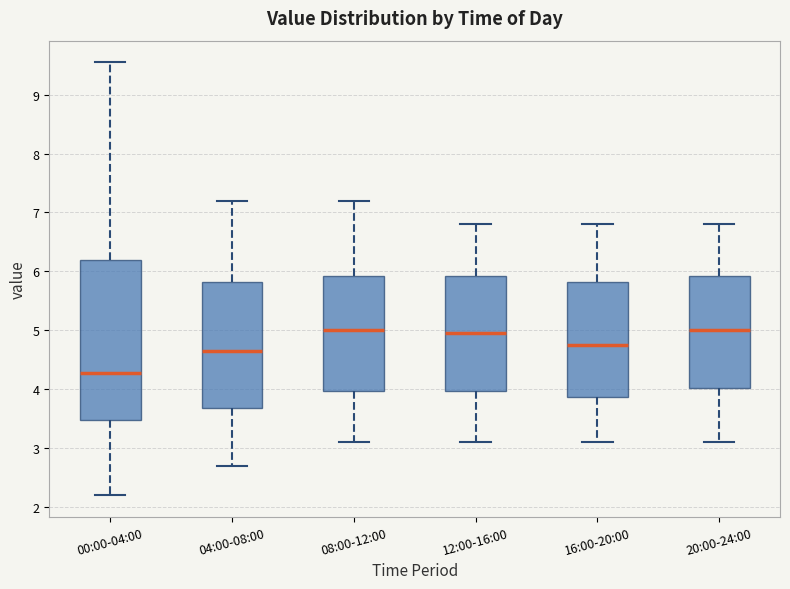

Comparing the boxes themselves (not the whiskers), which one is the tallest?

00:00-04:00